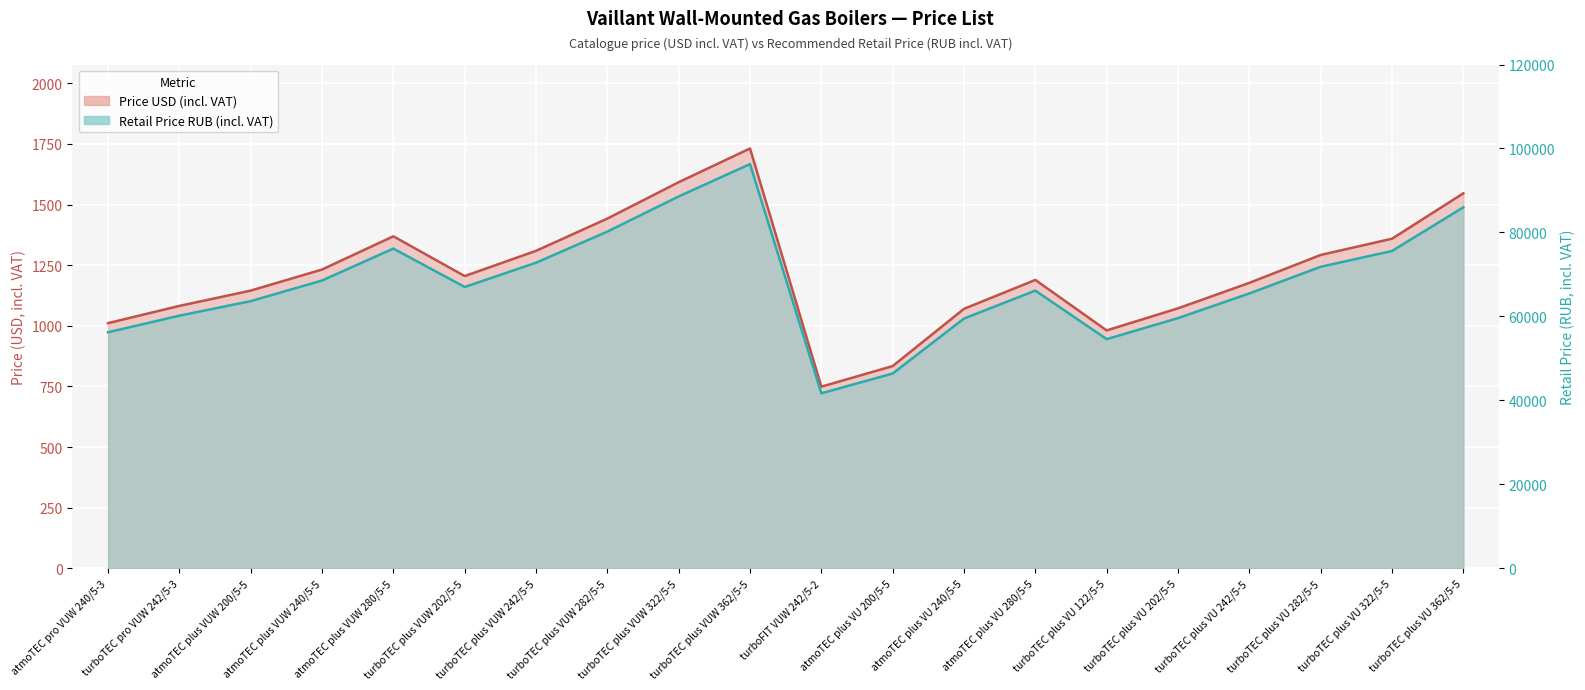

The value of Price USD (excl. VAT) at turboTEC plus VU 202/5-5 is 627.8. True or false?

False